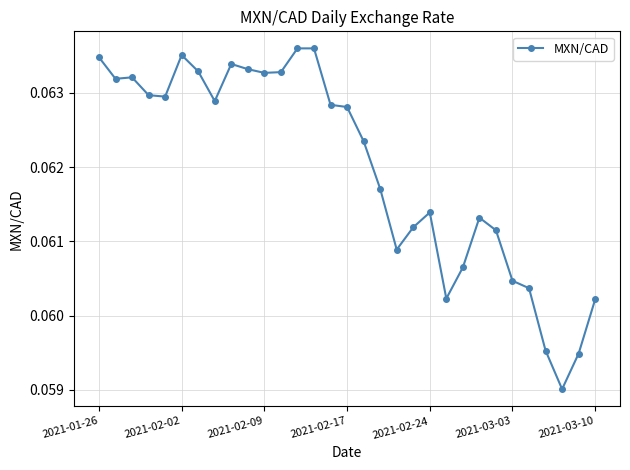

How many lines are shown in the chart?

1